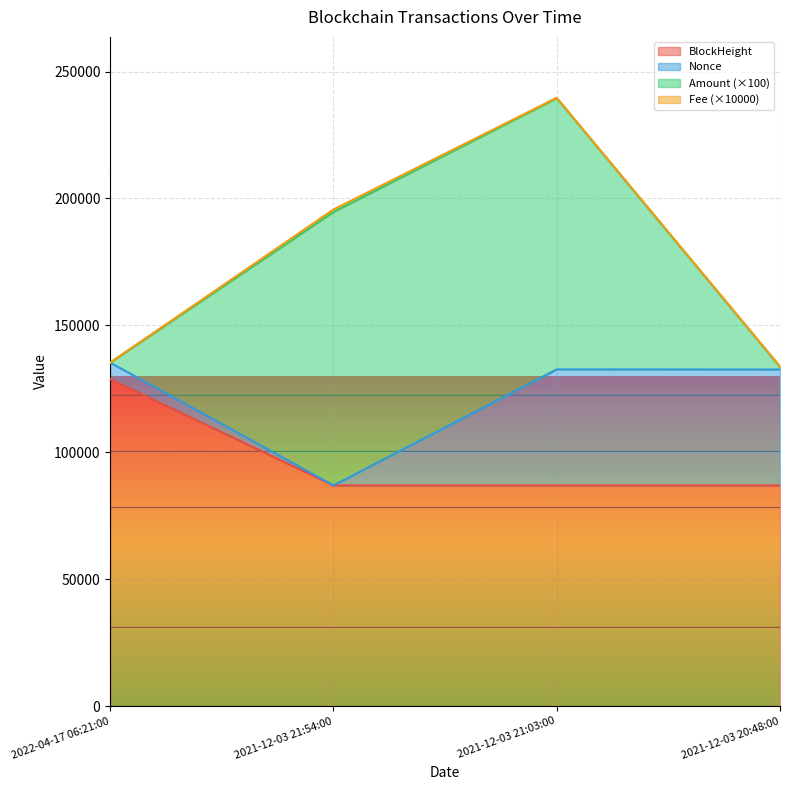

How many values in the BlockHeight series exceed 86955?

1